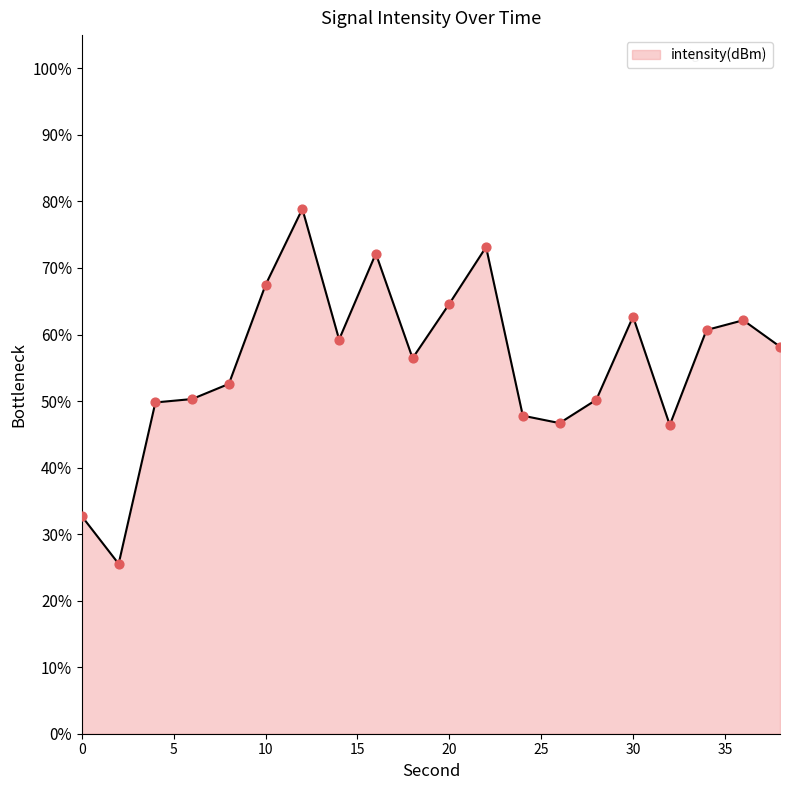

What is the maximum value shown in the chart?

78.9